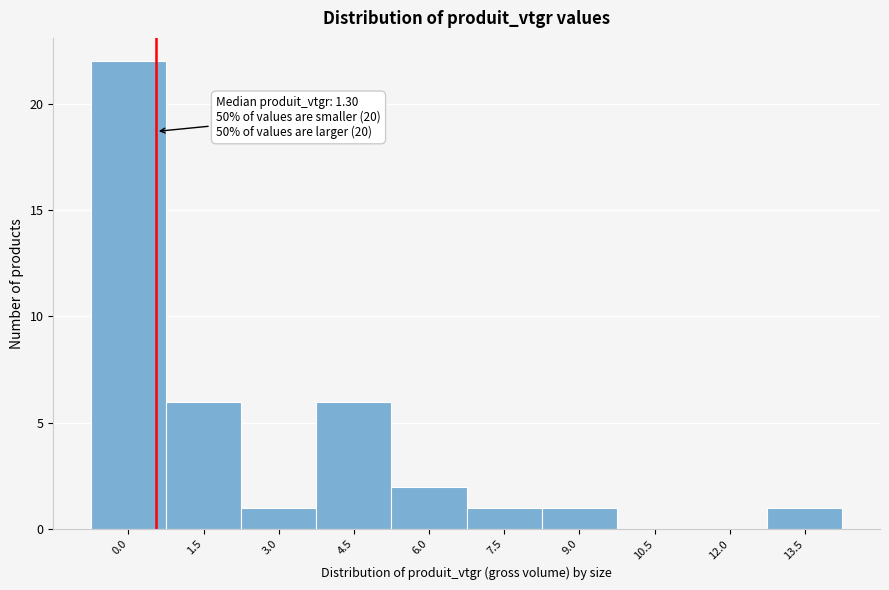

Reading left to right, what are all the values shown in this chart?

0.0=22	1.5=6	3.0=1	4.5=6	6.0=2	7.5=1	9.0=1	10.5=0	12.0=0	13.5=1